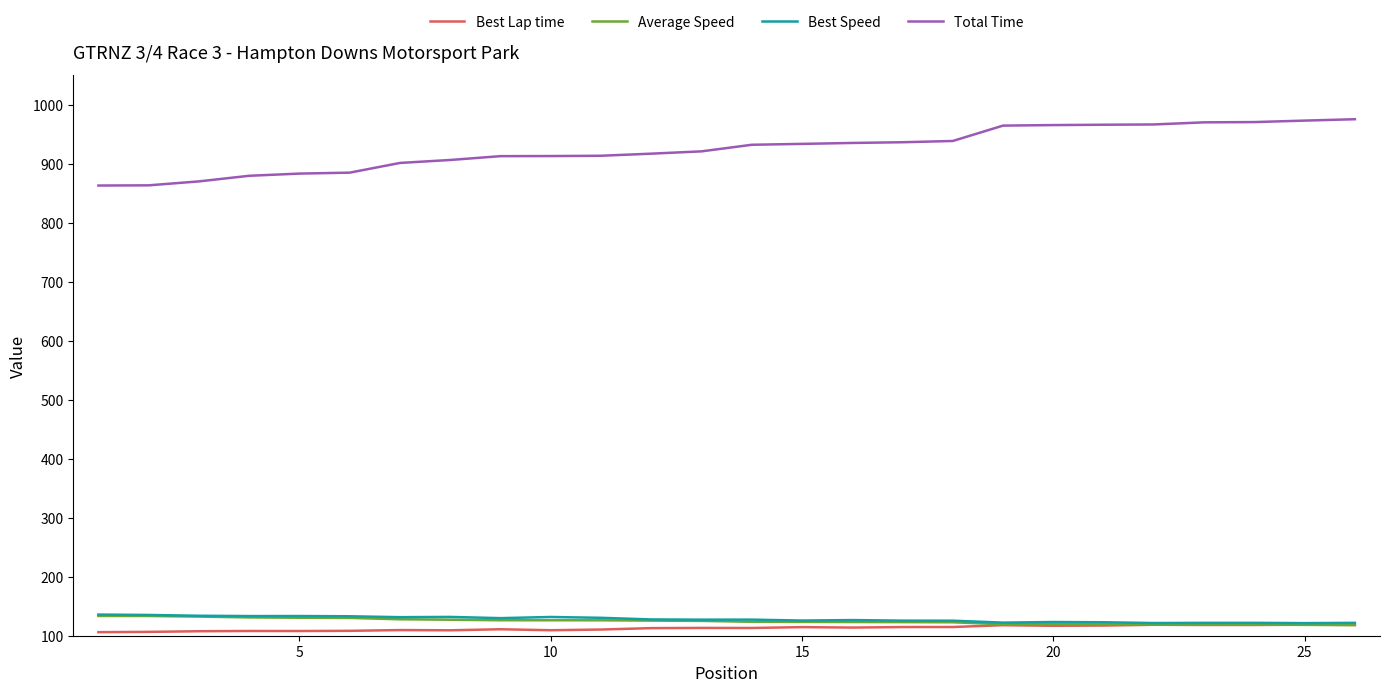

Which series has the largest total across all categories?

Total Time